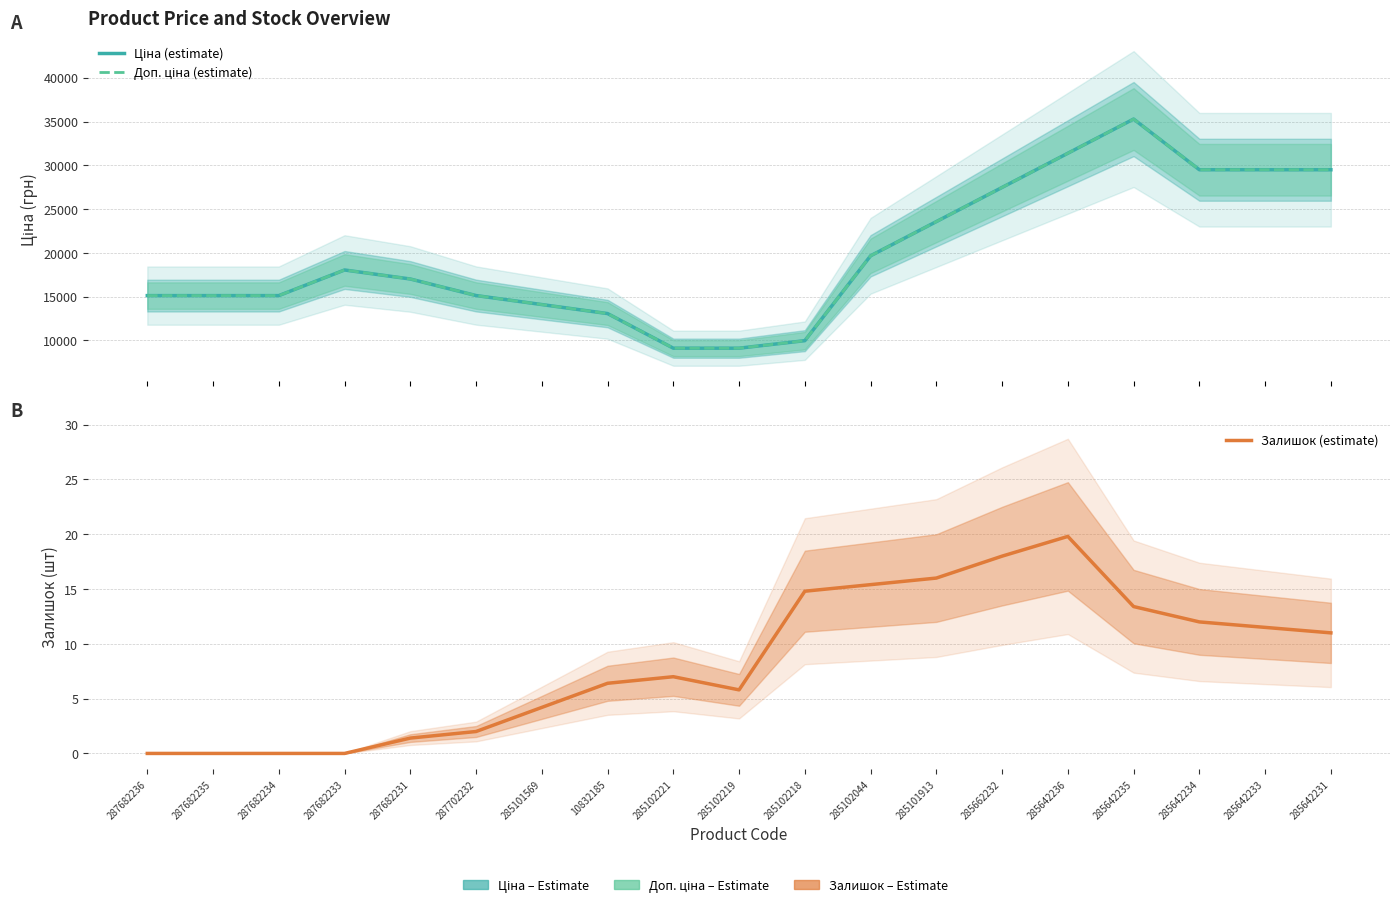

Reading right to left, list all the values displayed in this chart.

Ціна (estimate): 29491.5	29491.5	29491.5	35278.5	31375.2	27471.9	23568.6	19665.3	9975.0	9114.8	9114.8	13069.2	14098.2	15127.2	17016.4	18045.5	15120.0	15120.0	15120.0
Доп. ціна (estimate): 29491.5	29491.5	29491.5	35278.5	31375.2	27471.9	23568.6	19665.3	9975.0	9114.8	9114.8	13069.2	14098.2	15127.2	17016.4	18045.5	15120.0	15120.0	15120.0
Залишок (estimate): 11.0	11.5	12.0	13.4	19.8	18.0	16.0	15.4	14.8	5.8	7.0	6.4	4.2	2.0	1.4	0.0	0.0	0.0	0.0